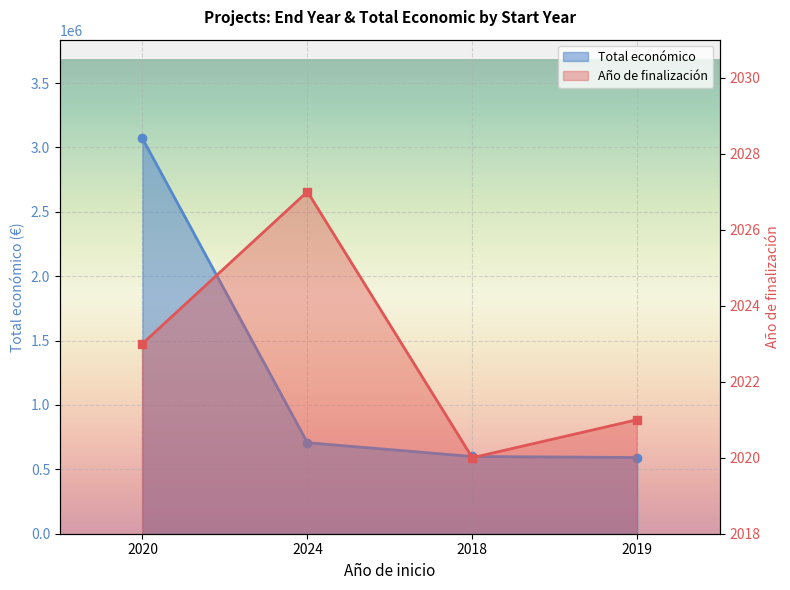

How many lines are shown in the chart?

2